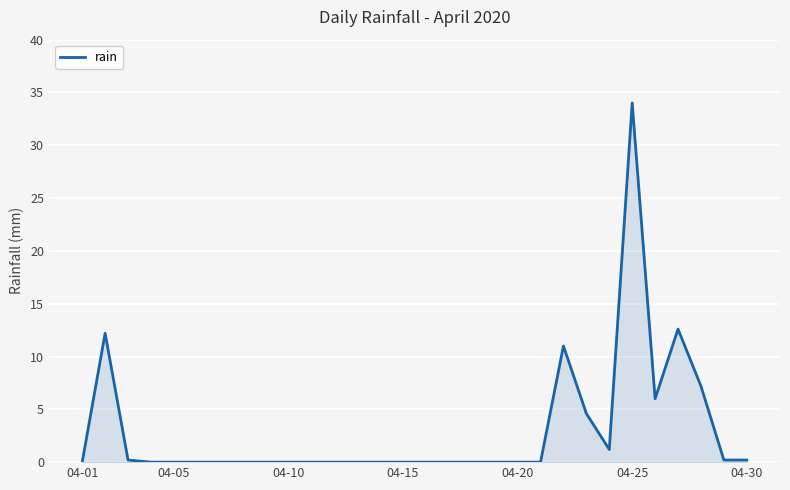

What is the maximum value shown in the chart?

34.0